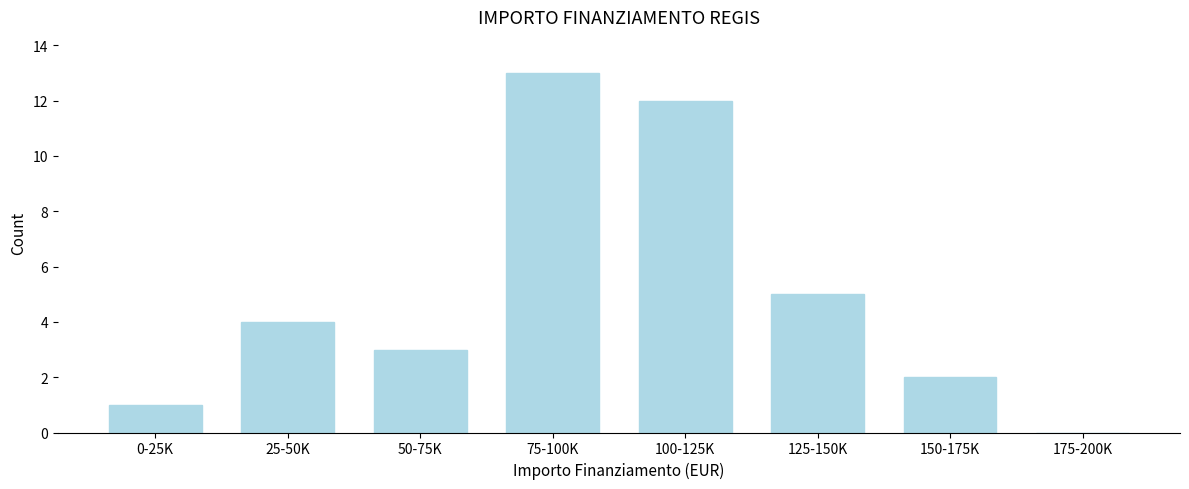

Reading right to left, transcribe all the data shown in this chart.

175-200K=0	150-175K=2	125-150K=5	100-125K=12	75-100K=13	50-75K=3	25-50K=4	0-25K=1